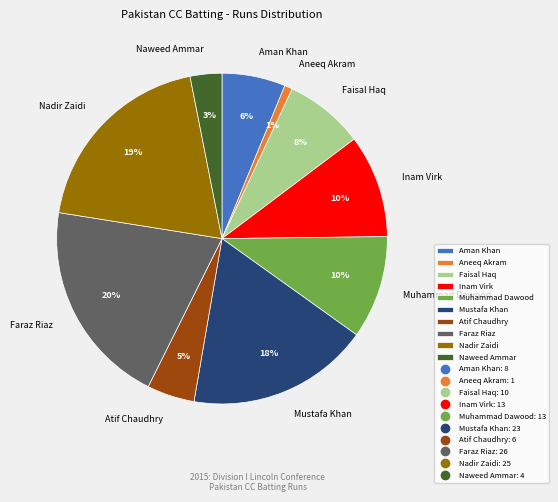

Combined, do Nadir Zaidi and Atif Chaudhry account for over 50%?

No